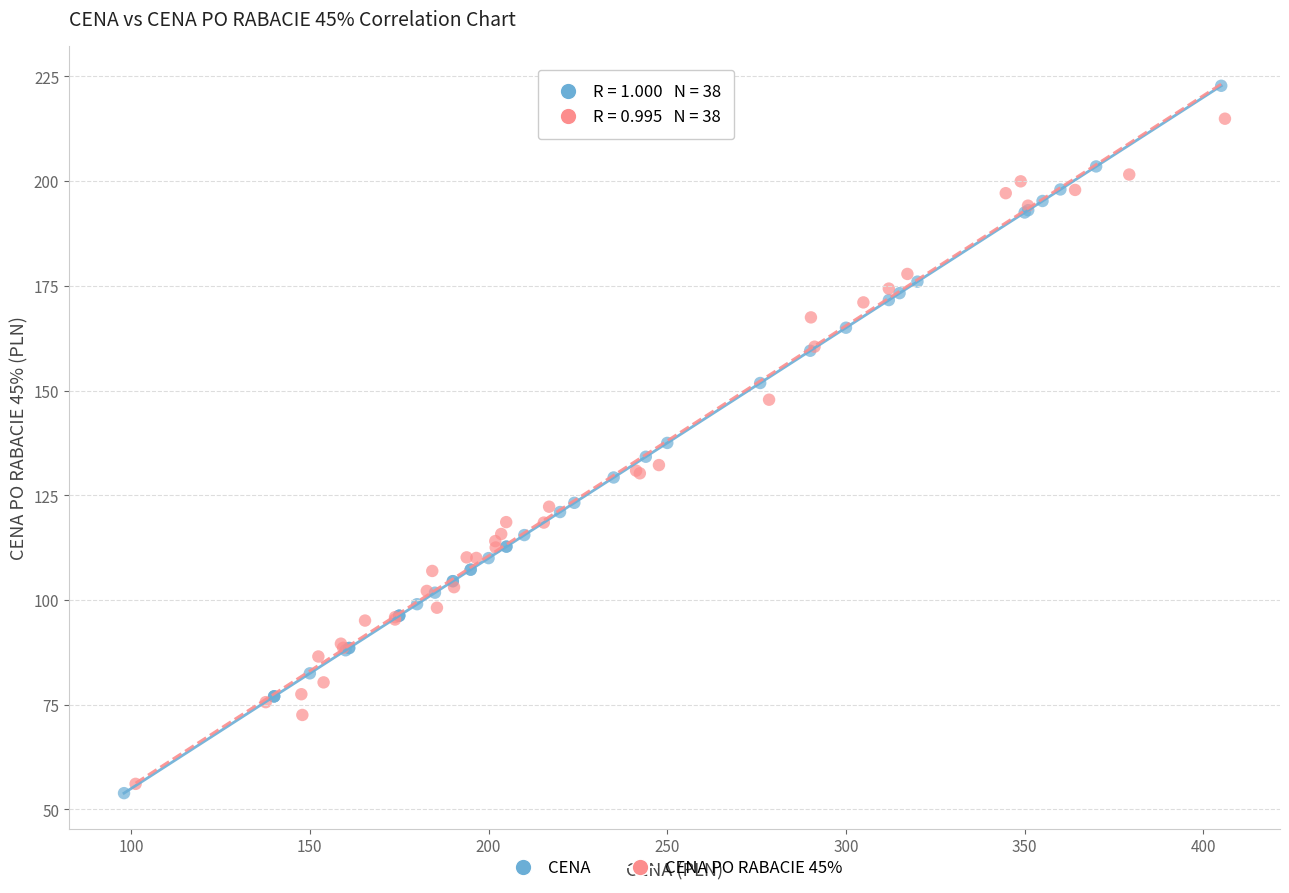

Which series has the widest spread of Y values?

CENA